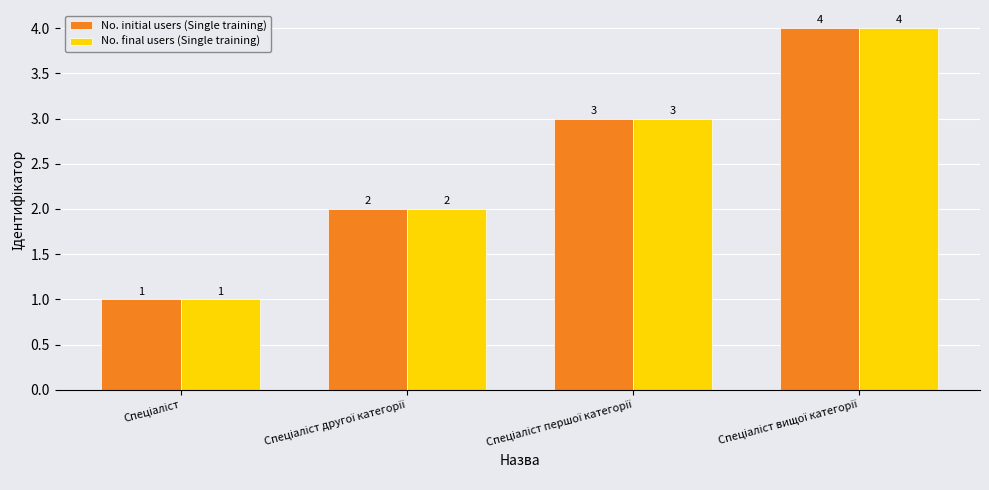

Count the No. initial users (Single training) values in the range 2 to 4.

3